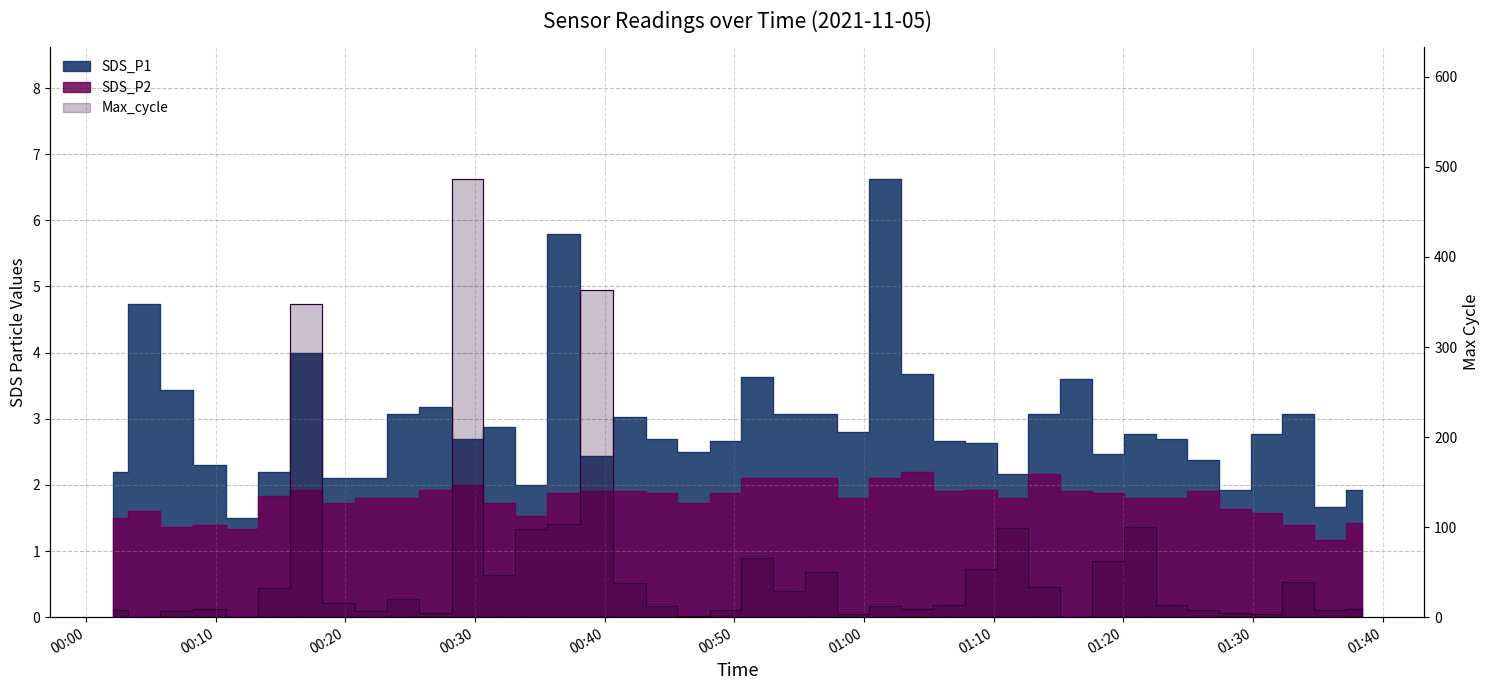

The value of SDS_P1 at 2021/11/05 01:23:43 is 4.2. True or false?

False